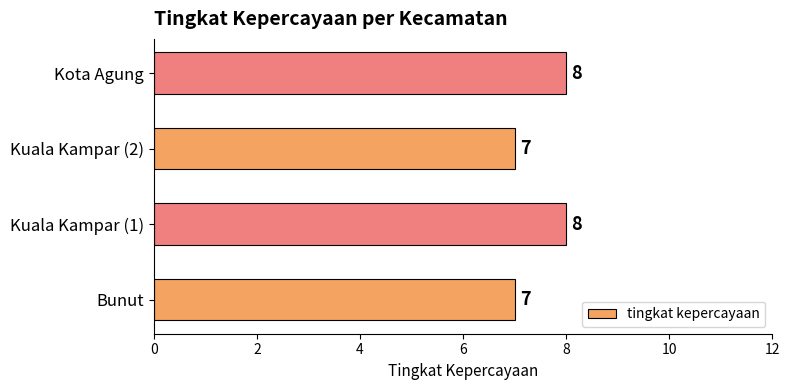

What is the ratio of the value at Kuala Kampar (1) to the value at Kota Agung?

1.0